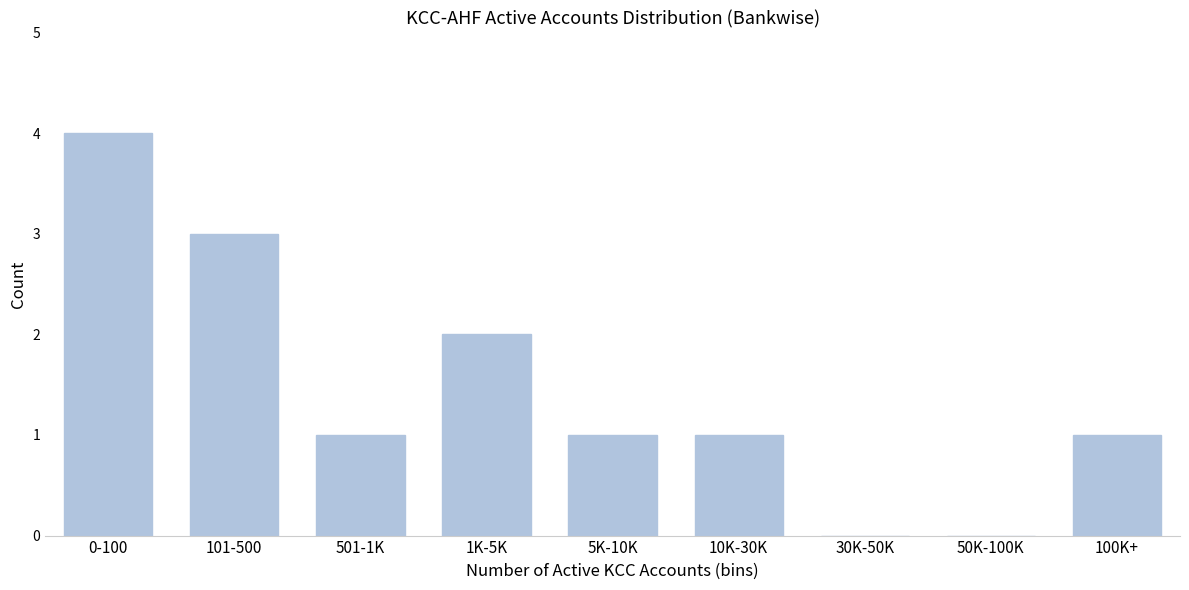

Reading left to right, what are all the values shown in this chart?

0-100=4	101-500=3	501-1K=1	1K-5K=2	5K-10K=1	10K-30K=1	30K-50K=0	50K-100K=0	100K+=1